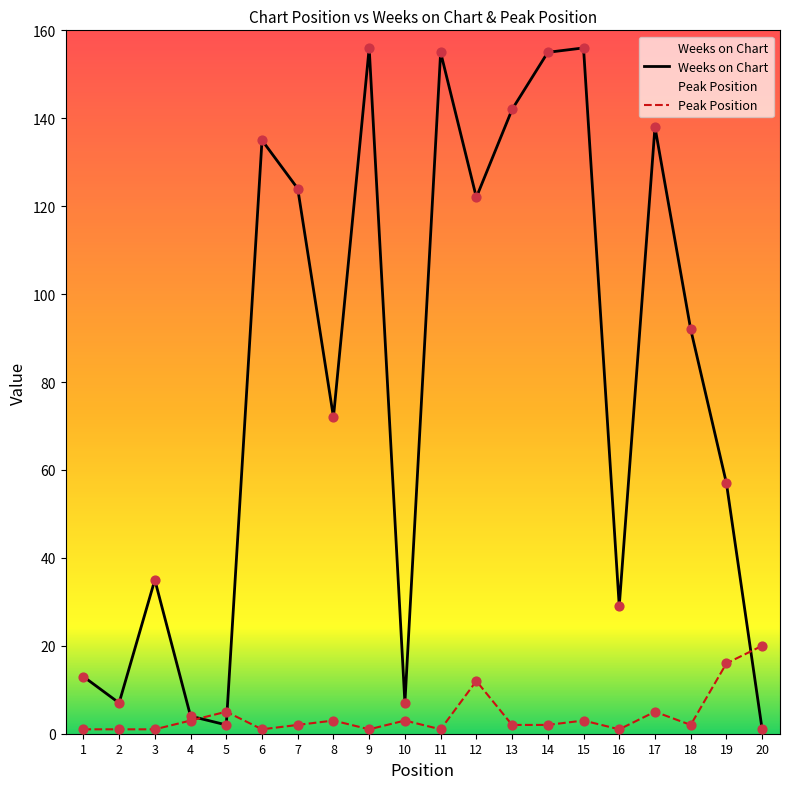

What is the total value across all series at 7?

126